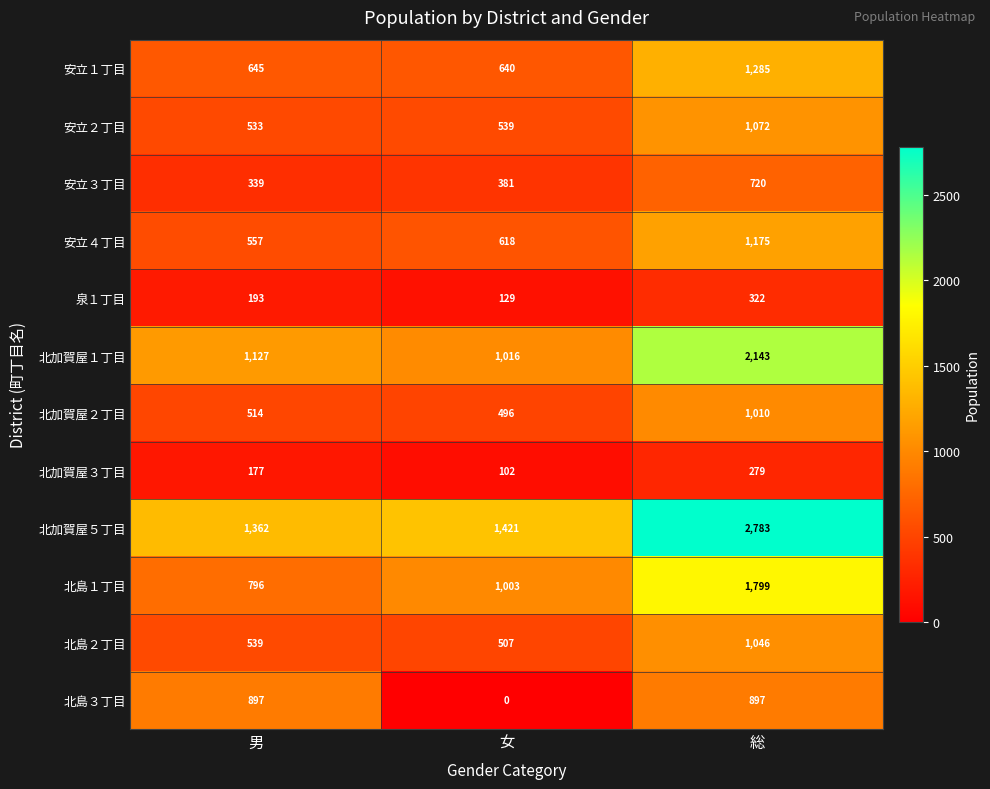

What is the greatest value displayed?

2783